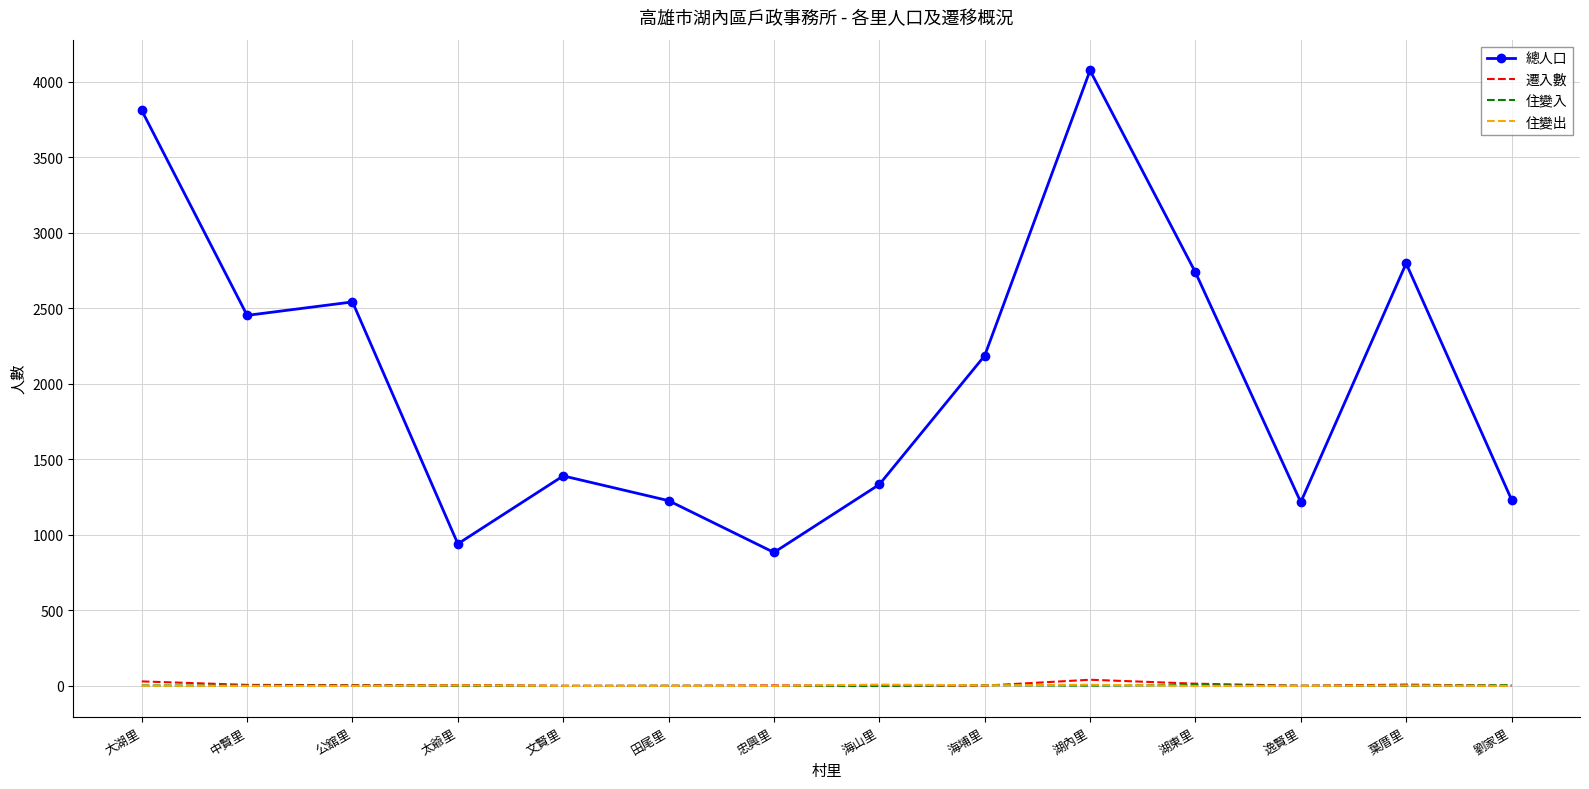

The 住變入 series shows 0 at 忠興里. True or false?

True